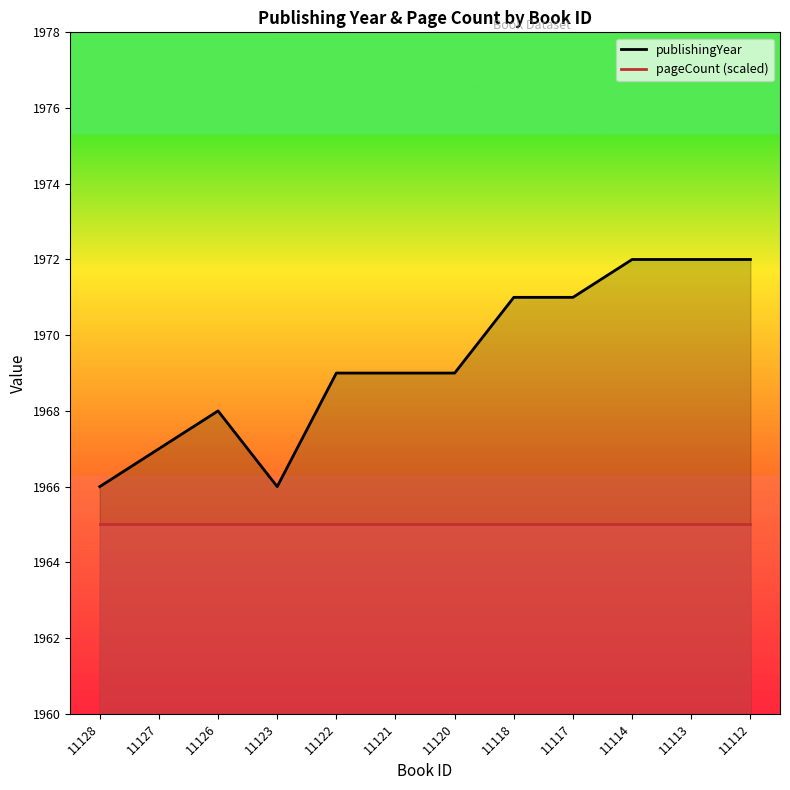

Reading left to right, list all the values displayed in this chart.

1966	1967	1968	1966	1969	1969	1969	1971	1971	1972	1972	1972